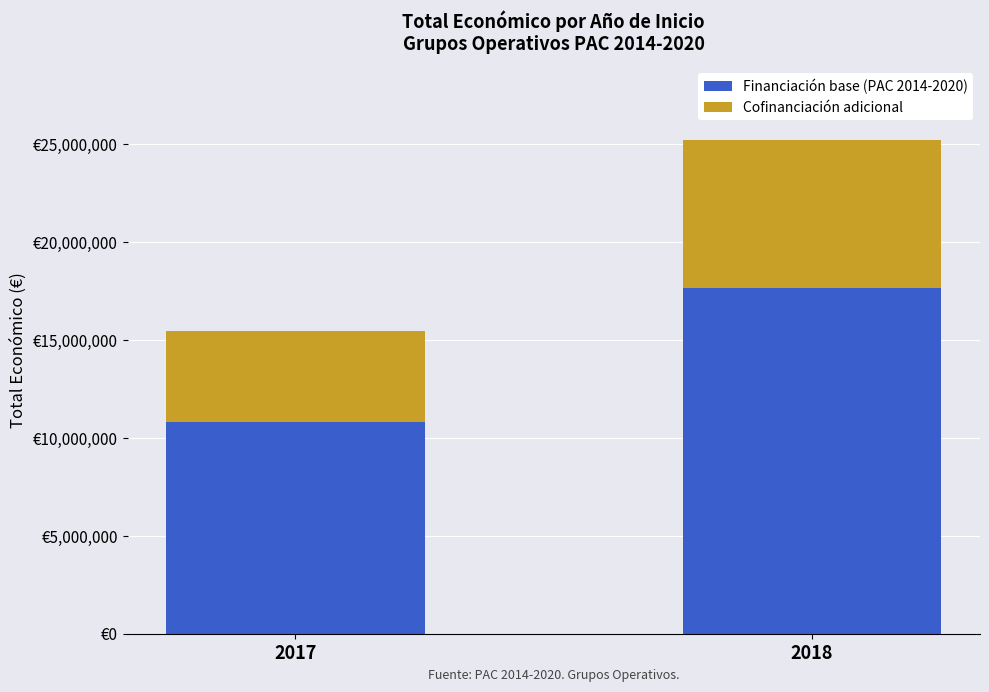

What value does the Cofinanciación adicional series have at 2018?

7562585.7